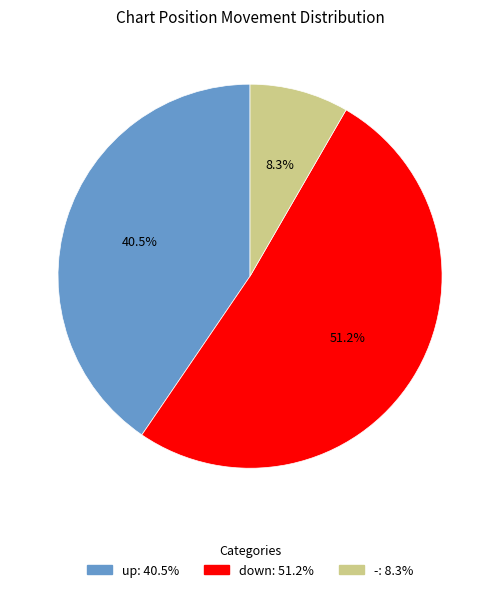

Is down the majority of the pie?

Yes